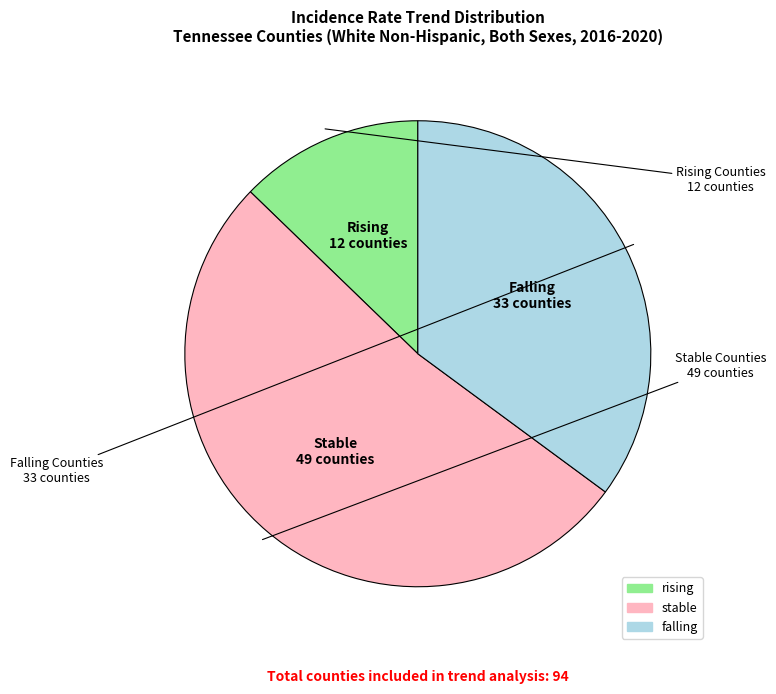

Rank the categories by value from highest to lowest.

stable, falling, rising